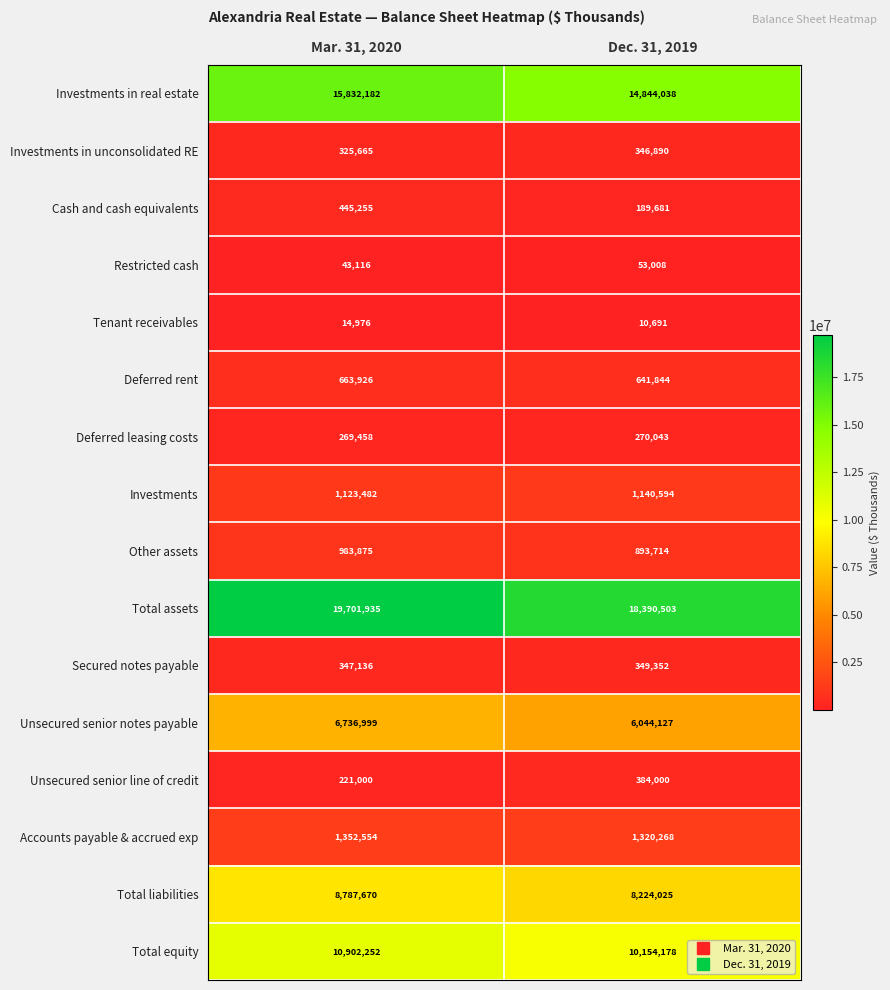

What is the lowest value of the Other assets series?

893714